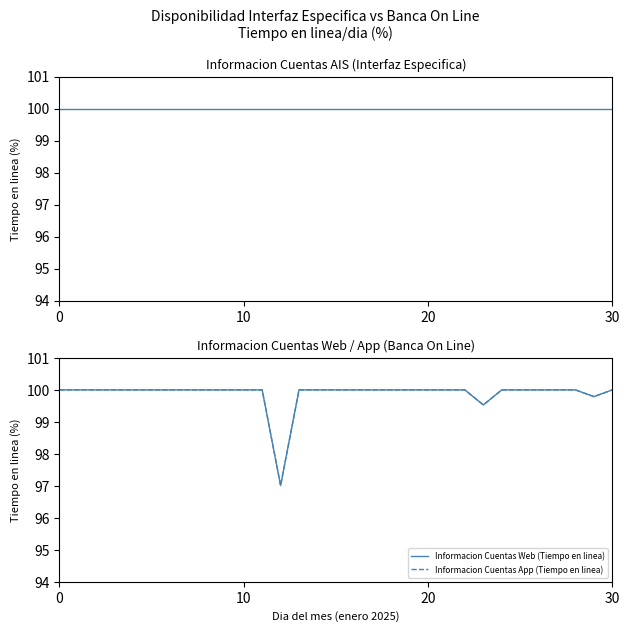

Does the chart have visible grid lines?

No